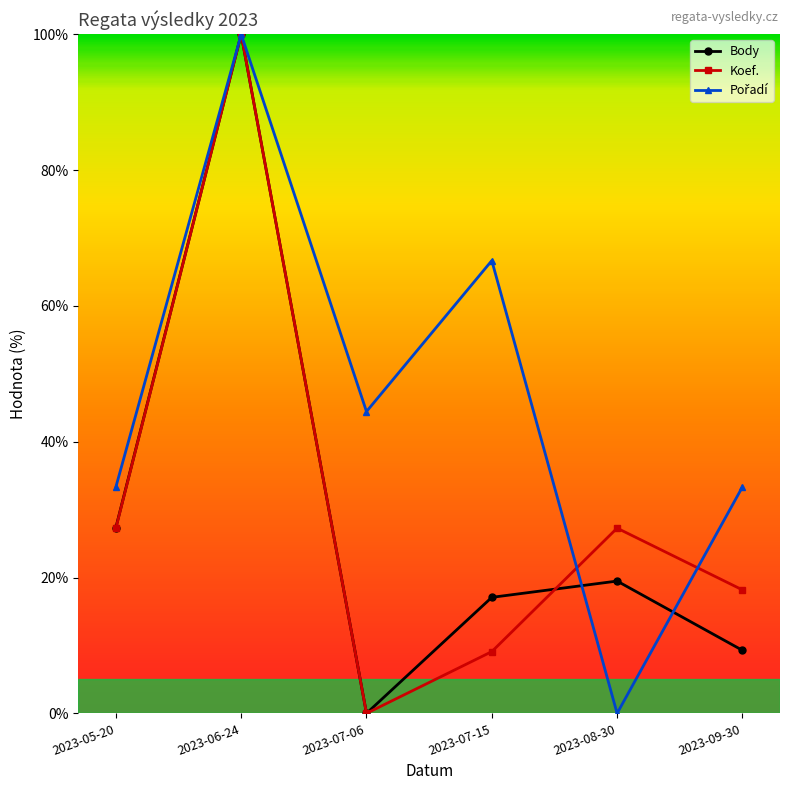

What value does the Body series have at 2023-09-30?

9.3